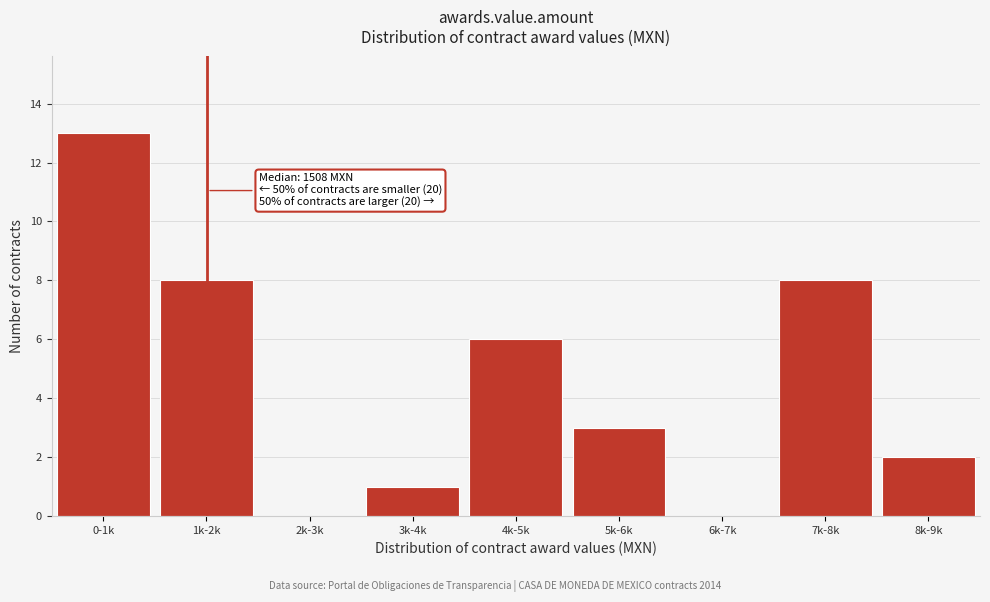

Reading right to left, list all the values displayed in this chart.

8k-9k=2	7k-8k=8	6k-7k=0	5k-6k=3	4k-5k=6	3k-4k=1	2k-3k=0	1k-2k=8	0-1k=13